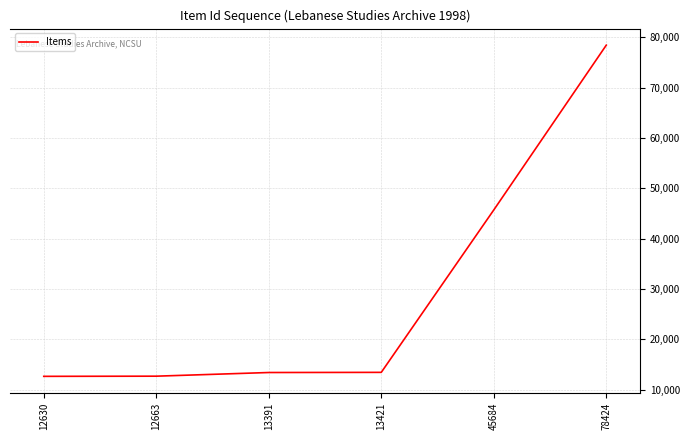

True or false: there are more than 2 points higher than both neighbors.

False